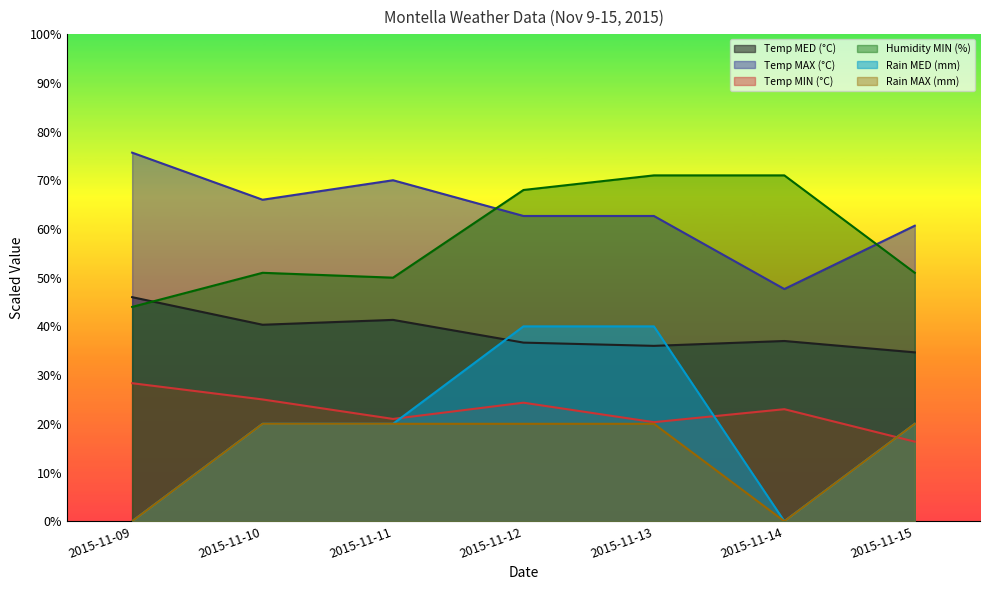

True or false: Rain MAX (mm) has more than 2 points higher than both neighbors.

False